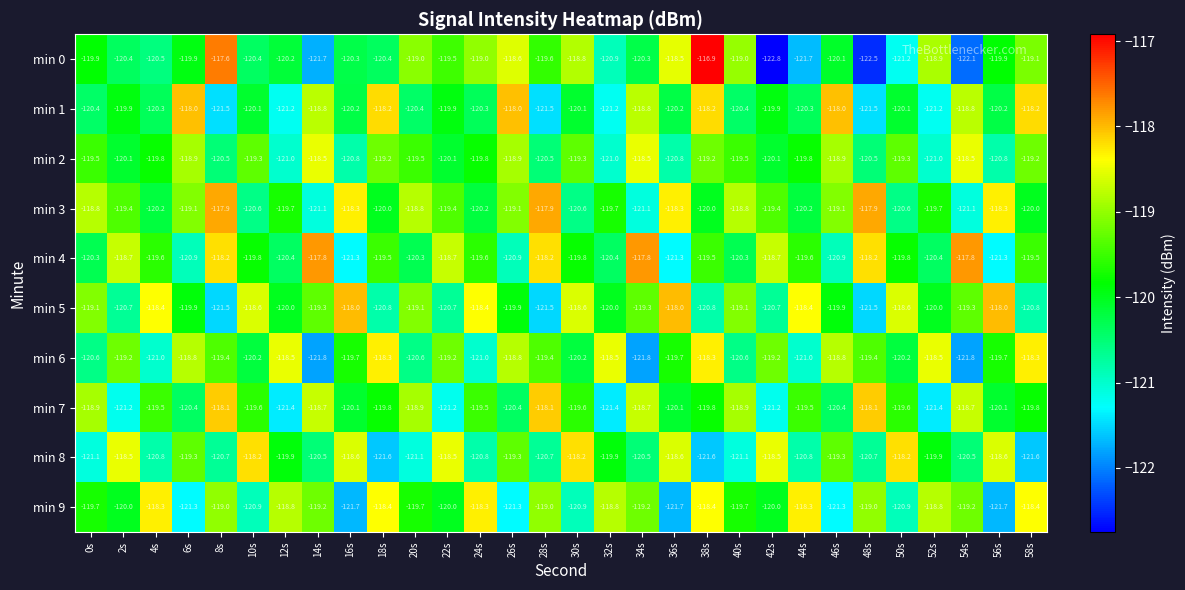

What is the greatest value displayed?

-116.9